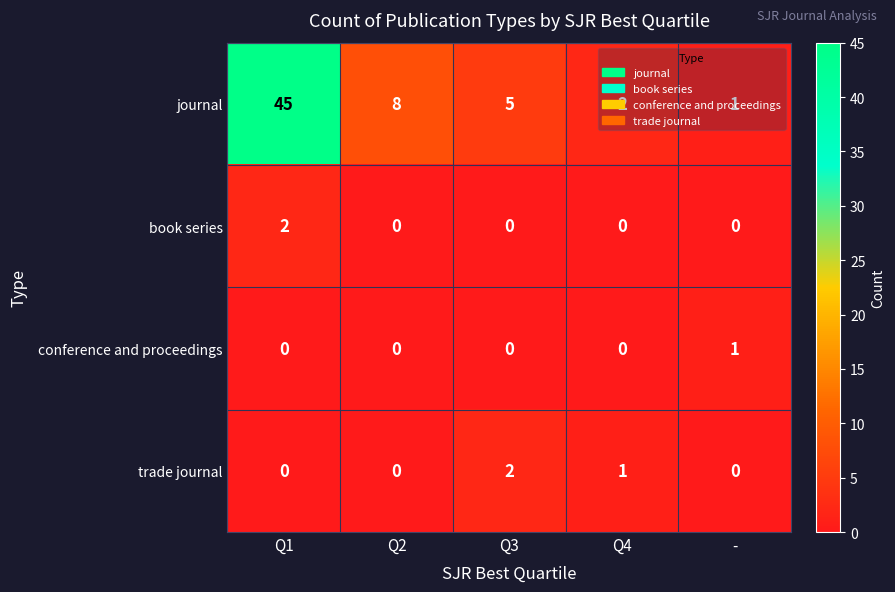

What is the average value of the journal series?

12